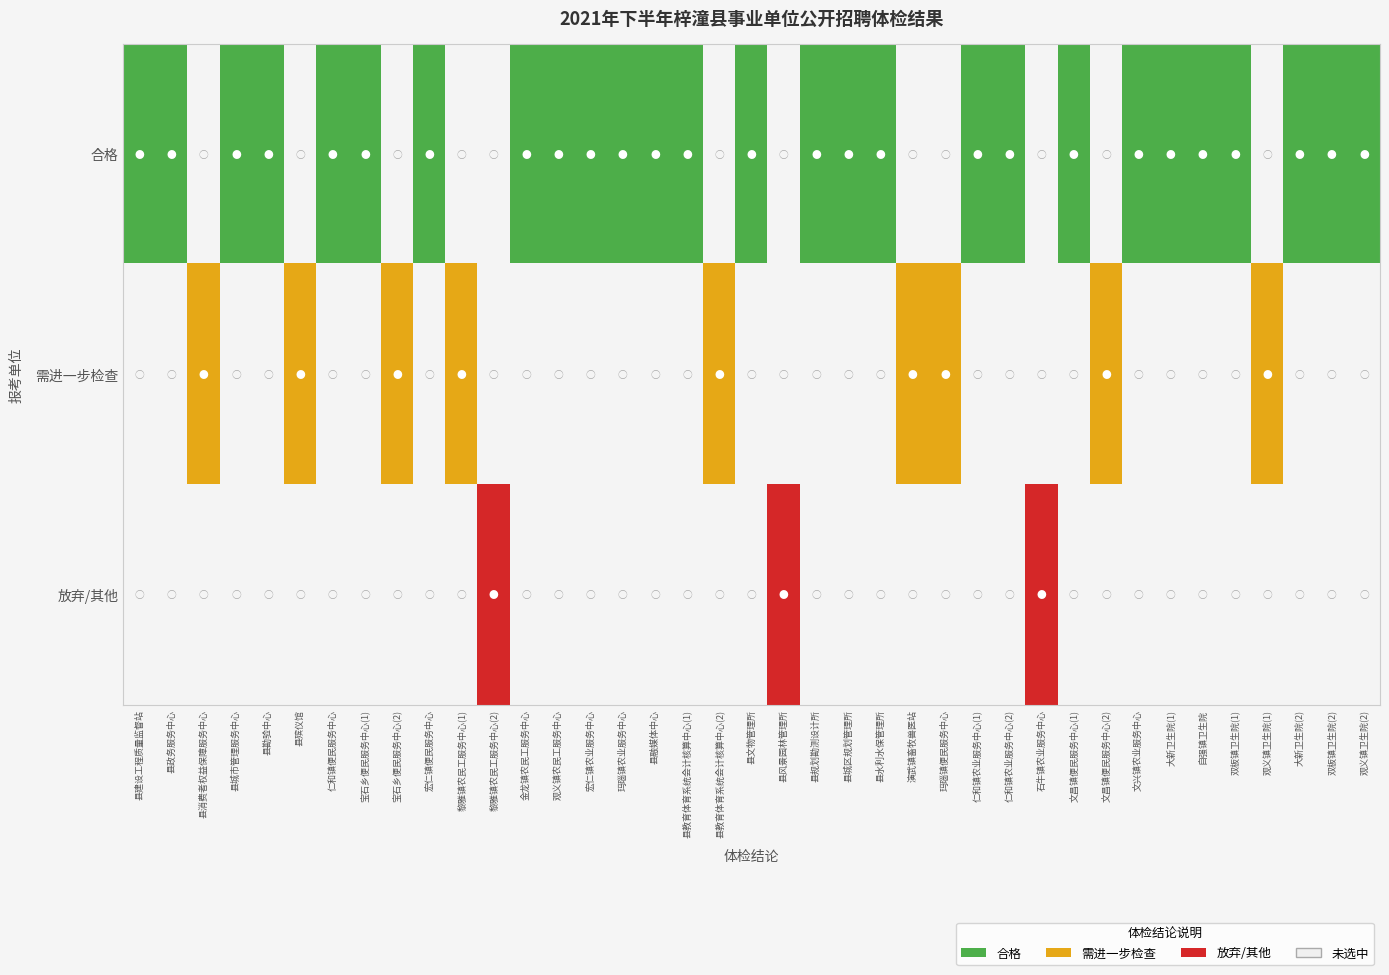

What is the spread (max minus min) of values at 0?

1